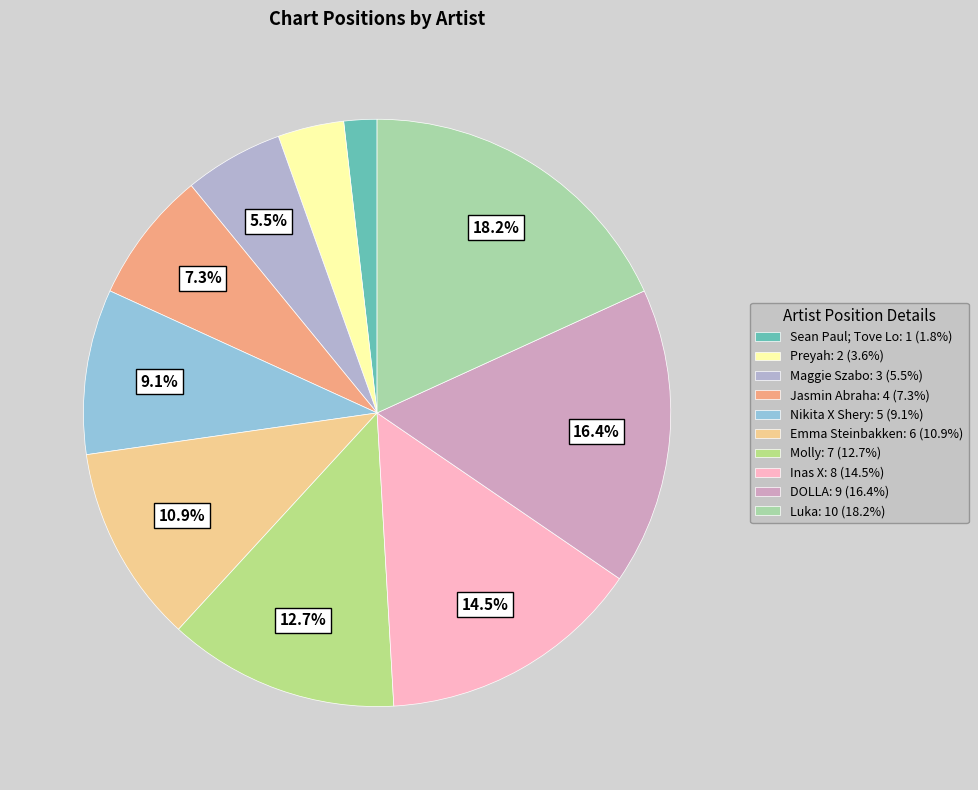

What is the change in value from Maggie Szabo to DOLLA?

+6